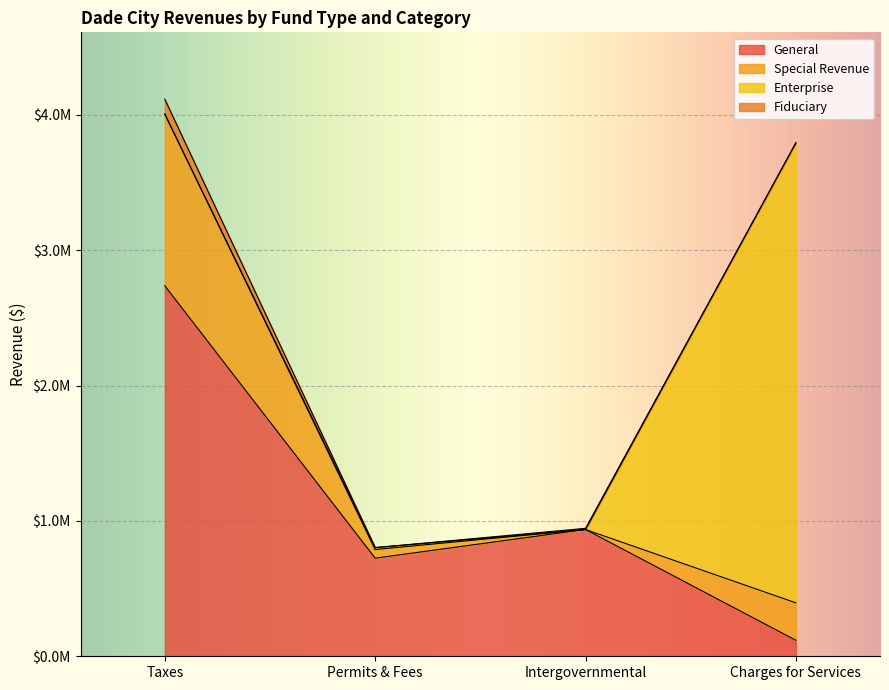

The value of Fiduciary at Permits & Fees is 1405355. True or false?

False